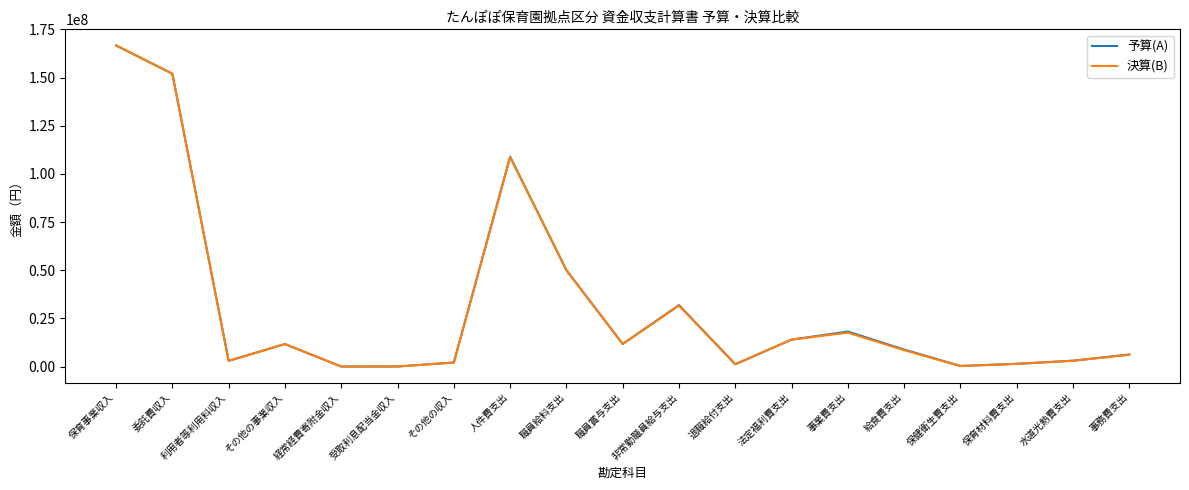

Is the value of 予算(A) at その他の事業収入 greater than the value of 決算(B) at 委託費収入?

No